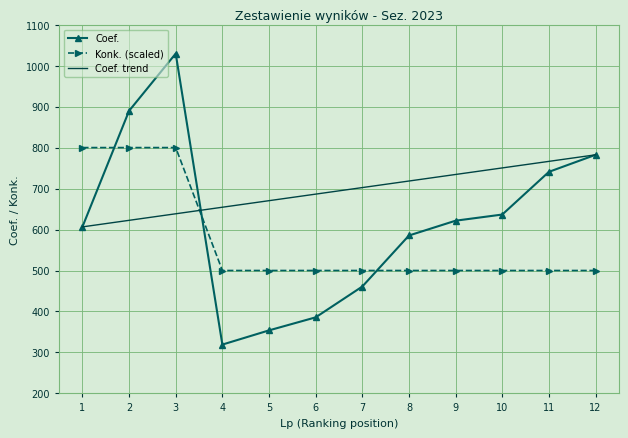

Where does the Coef. series first go above 621?

2